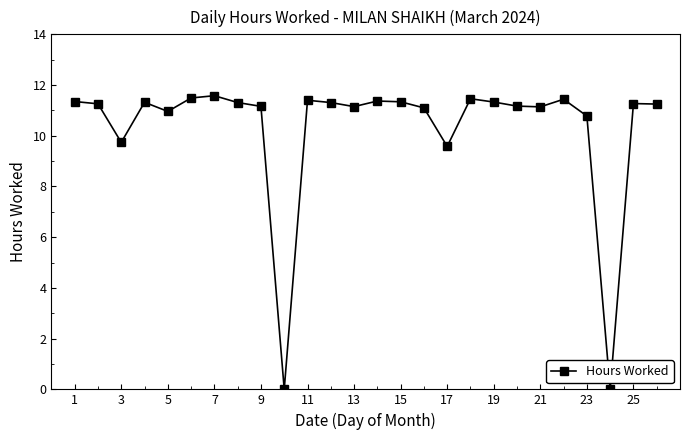

What is the difference between the second highest and minimum values?

11.5